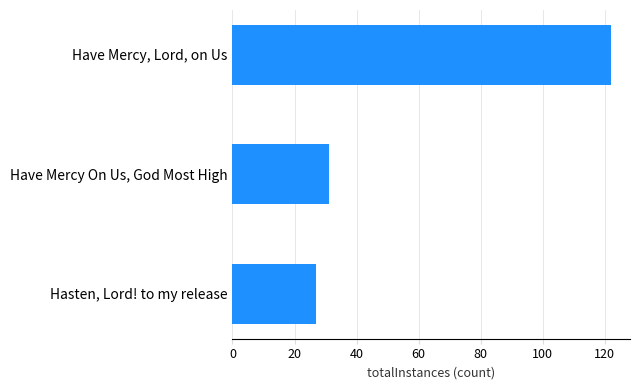

Which has a higher value, Have Mercy On Us, God Most High or Have Mercy, Lord, on Us?

Have Mercy, Lord, on Us